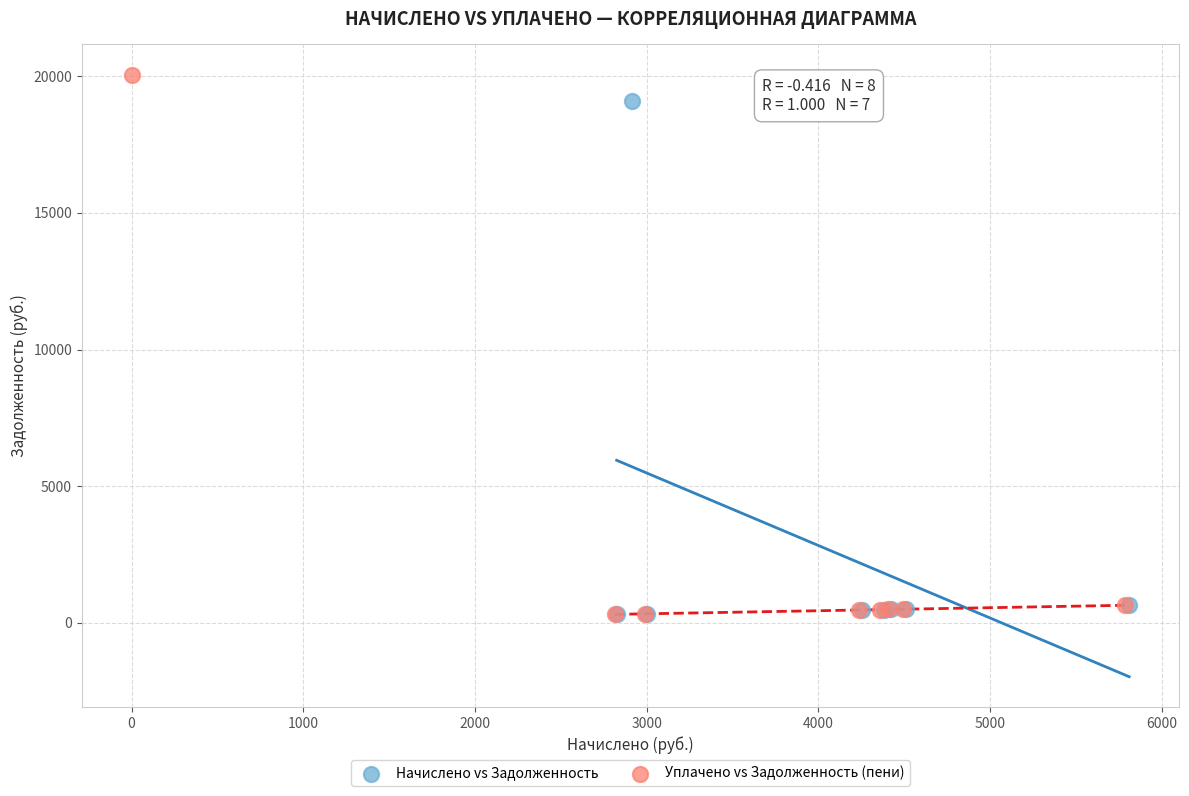

Which series has the widest spread of Y values?

Уплачено vs Задолженность (пени)